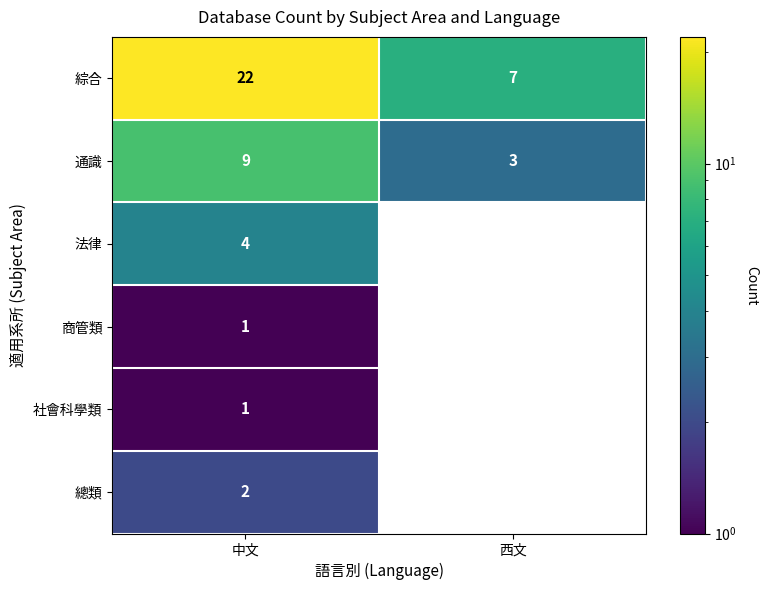

Where is 社會科學類 nearest to the value 0?

西文